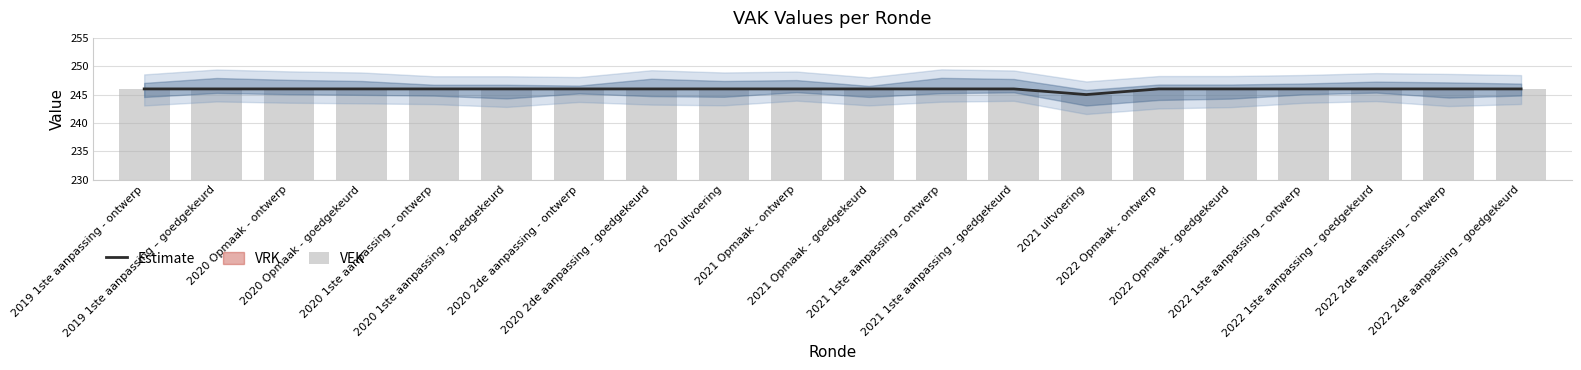

At which category is the sum across all series the highest?

2019 1ste aanpassing - ontwerp